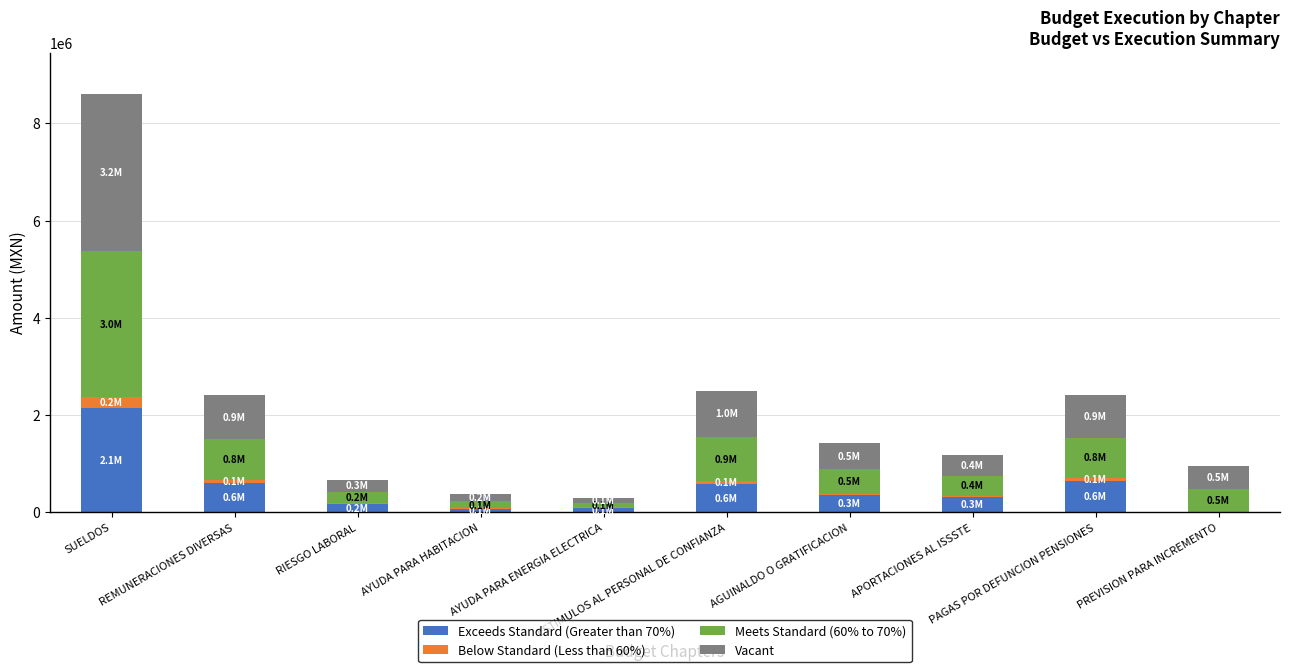

Does the chart contain stacked bars?

Yes